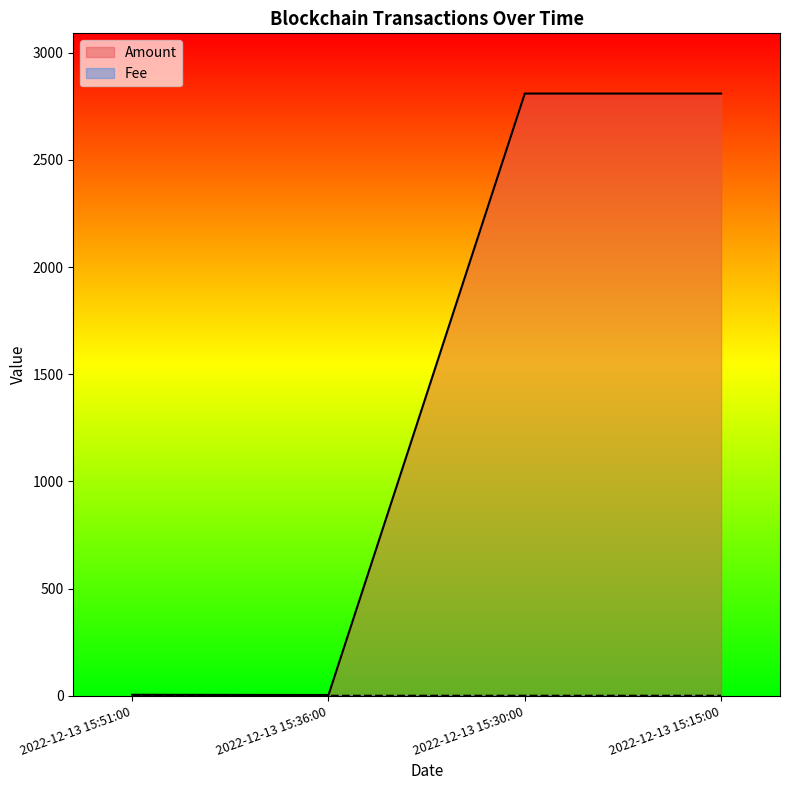

Does the chart display data point markers on the line(s)?

No